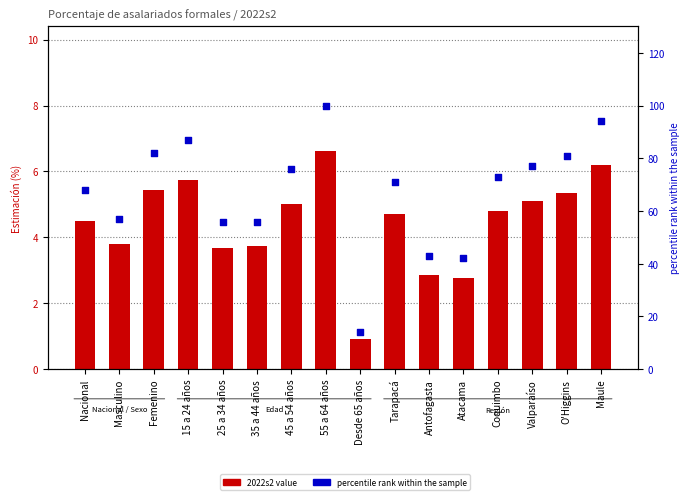

What are all the series names shown in the legend?

2022s2 value, percentile rank within the sample